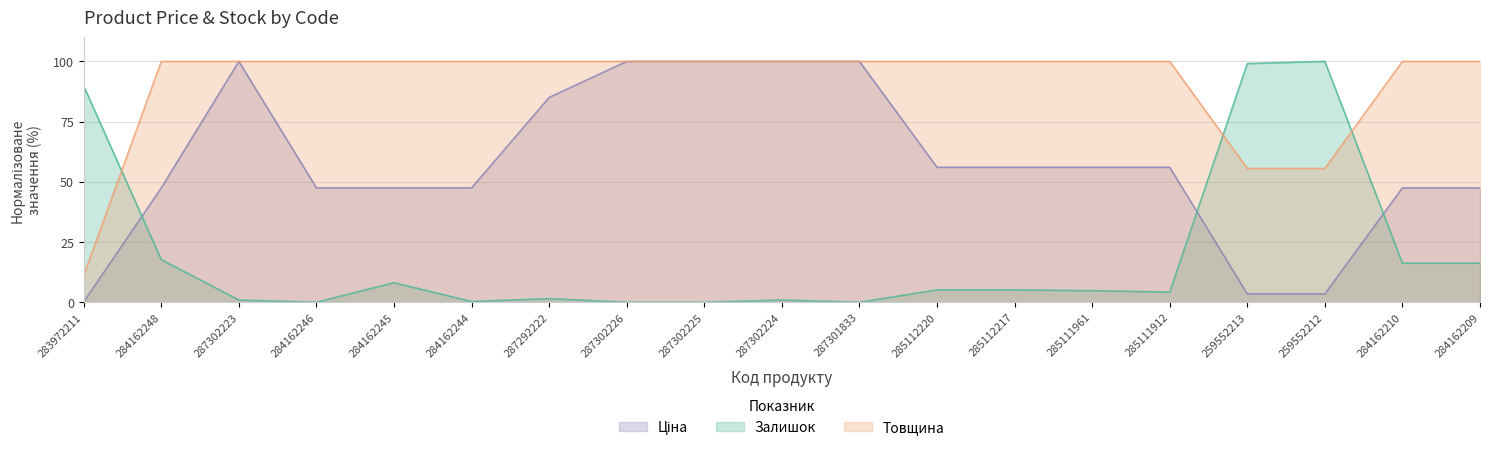

Reading right to left, list all the values displayed in this chart.

Ціна: 47.5	47.5	3.5	3.5	56.0	56.0	56.0	56.0	100.0	100.0	100.0	100.0	85.0	47.5	47.5	47.5	100.0	47.5	0.2
Залишок: 16.2	16.2	100.0	99.1	4.2	4.8	5.1	5.1	0.0	0.9	0.0	0.0	1.5	0.3	8.1	0.0	0.9	17.7	89.8
Товщина: 100.0	100.0	55.6	55.6	100.0	100.0	100.0	100.0	100.0	100.0	100.0	100.0	100.0	100.0	100.0	100.0	100.0	100.0	11.1